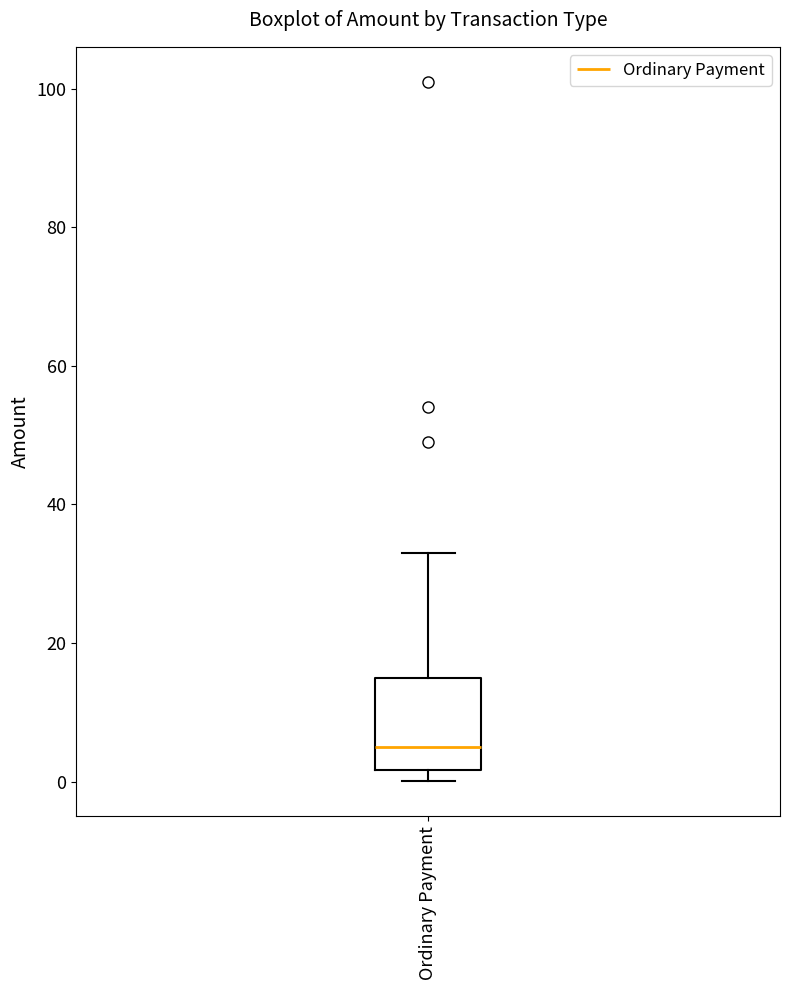

Where is the upper edge of the box for Ordinary Payment on the y-axis? The values are not printed on the chart, so give them approximately, as read against the axis.

16